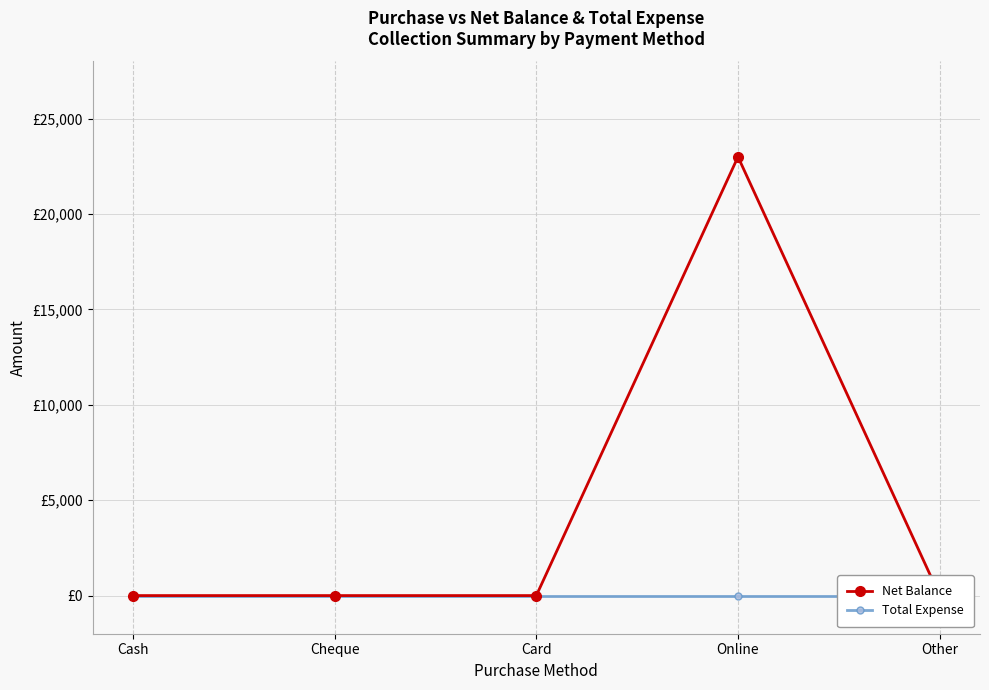

What position from the right is Online?

2